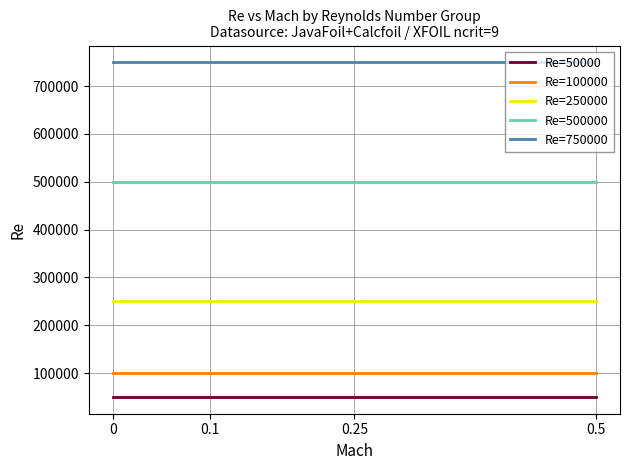

True or false: Re=750000 has a value of 1050170 at 0.1.

False